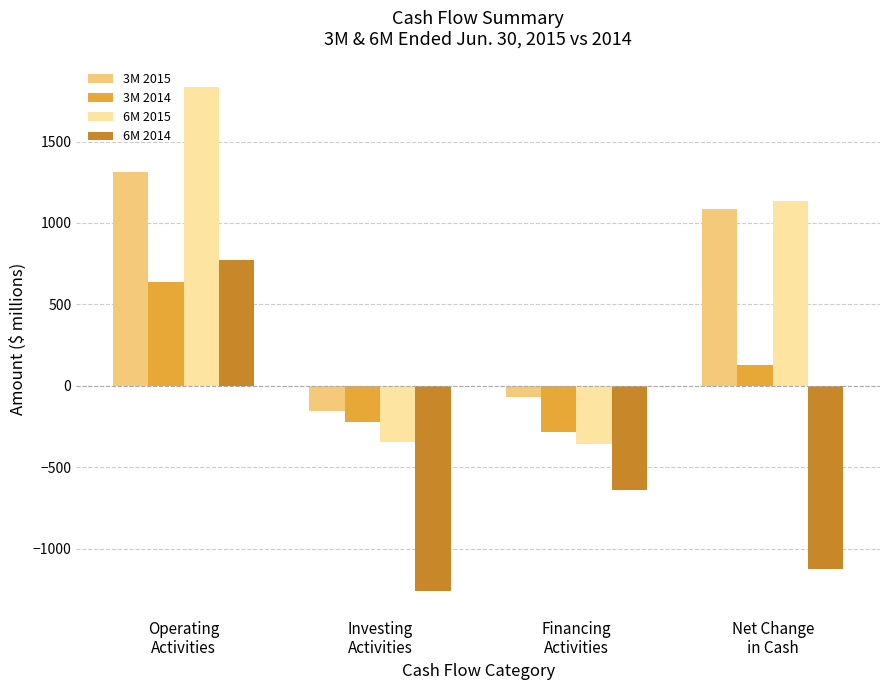

Count the number of categories in the chart.

4